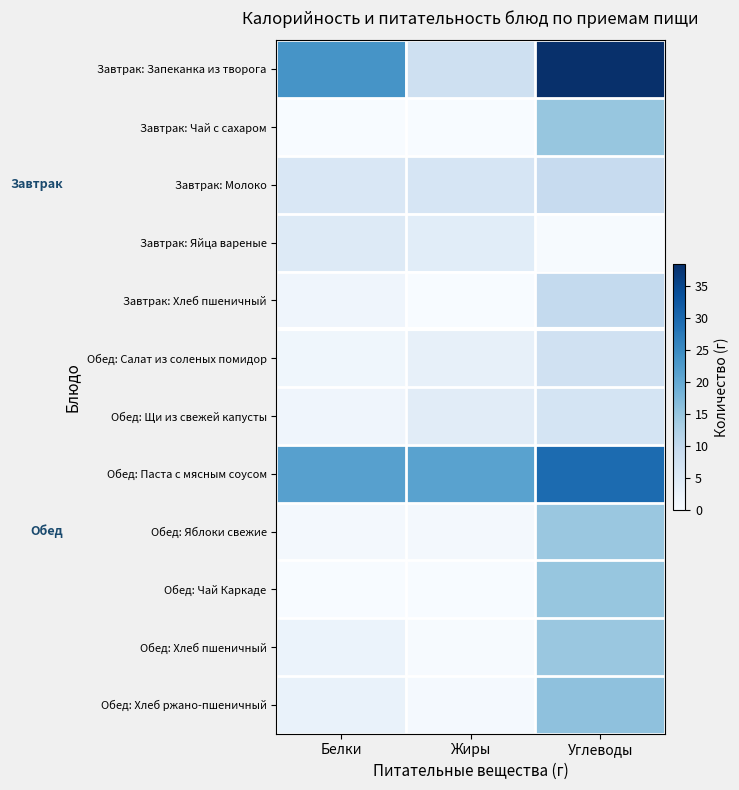

What is the total value across all series at Углеводы?

177.1